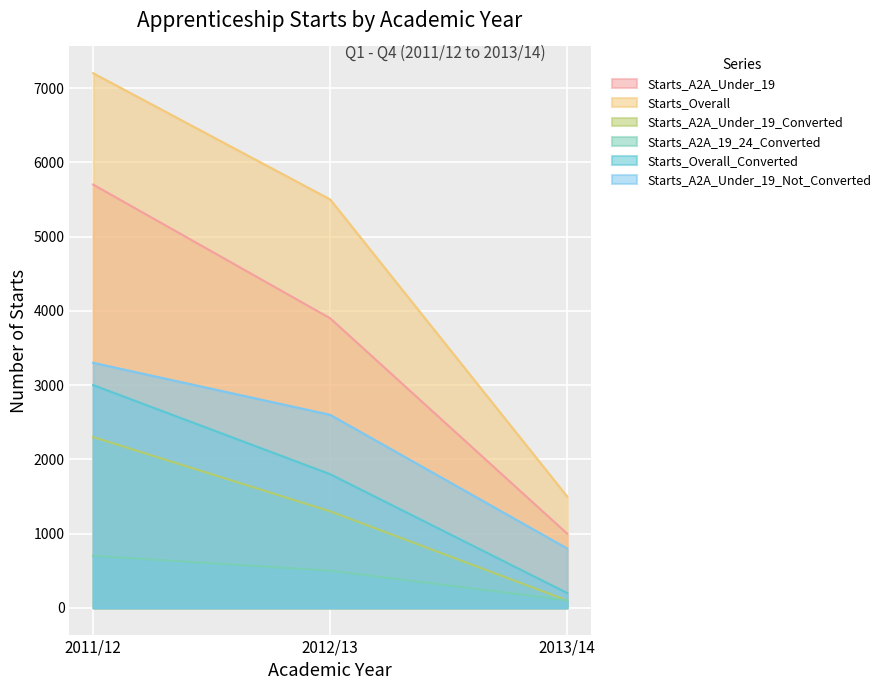

What are all the series names shown in the legend?

Starts_A2A_Under_19, Starts_Overall, Starts_A2A_Under_19_Converted, Starts_A2A_19_24_Converted, Starts_Overall_Converted, Starts_A2A_Under_19_Not_Converted